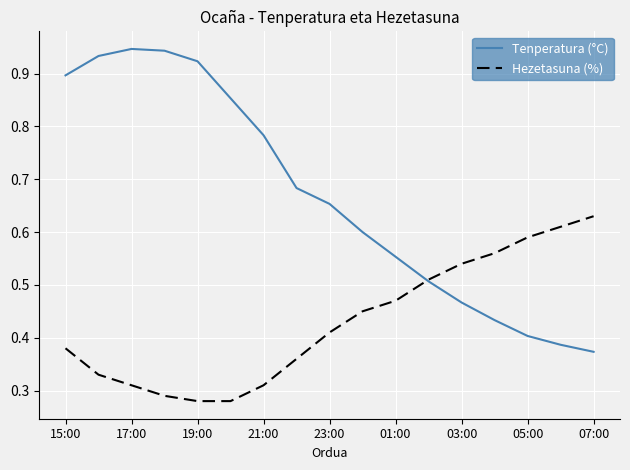

List the series in order of their overall mean, lowest first.

Hezetasuna (%), Tenperatura (°C)